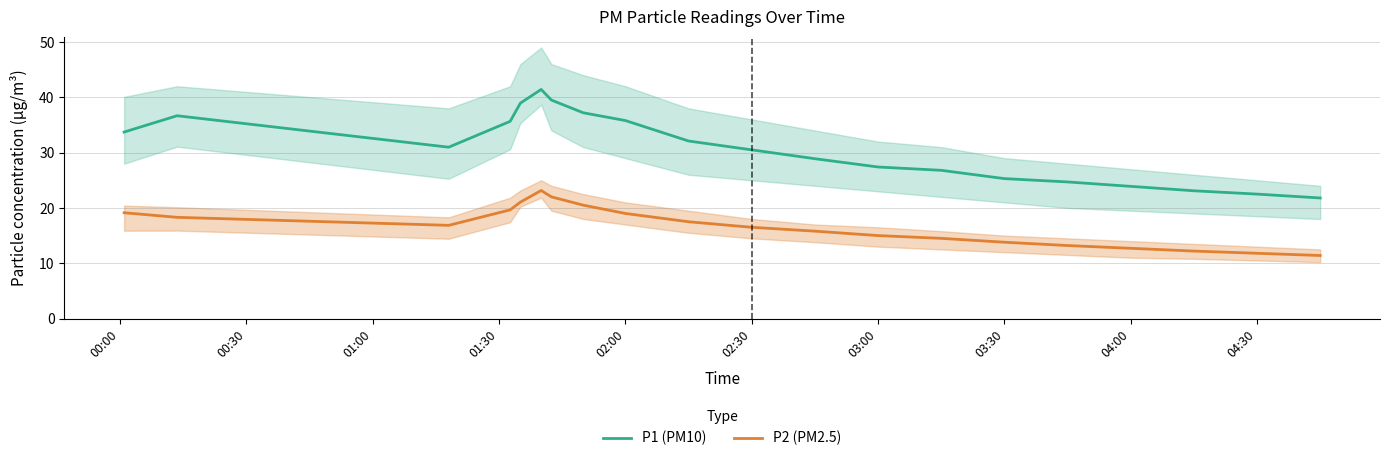

The P2 (PM2.5) series shows 24.3 at 03:00. True or false?

False